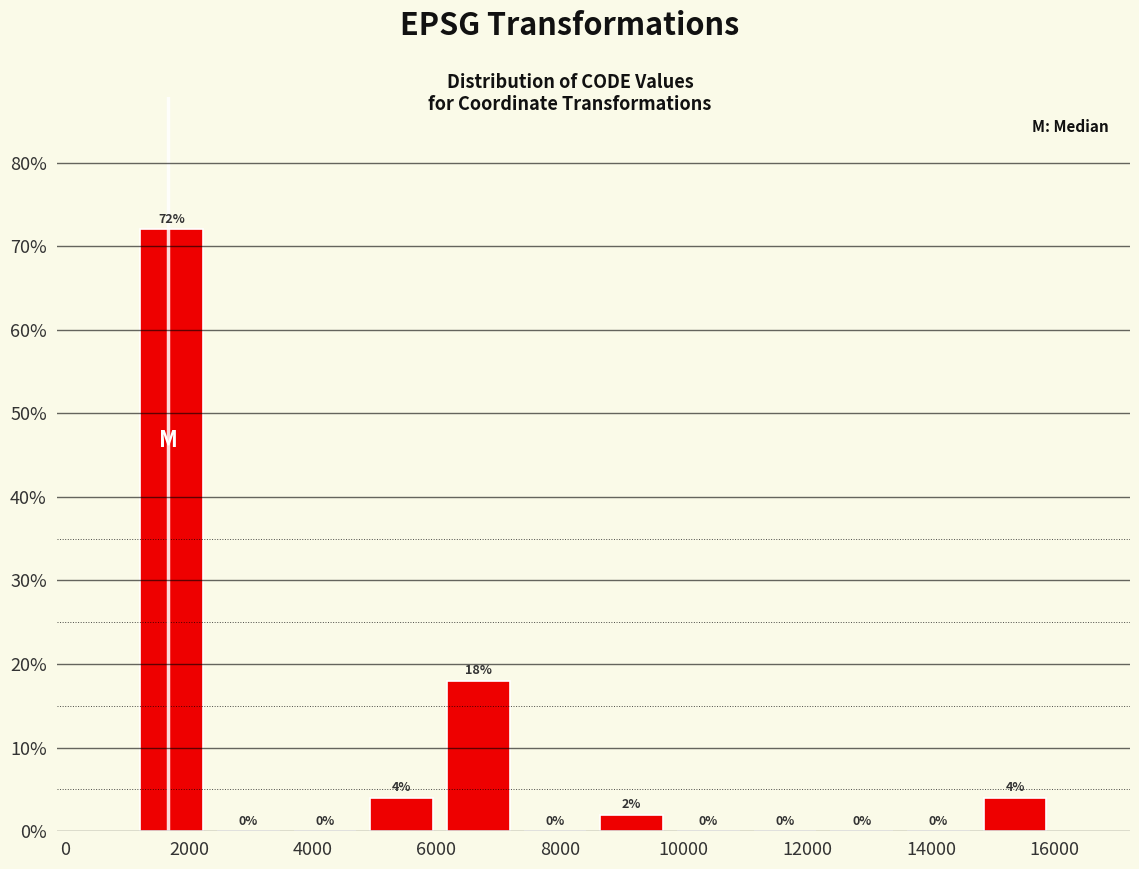

Reading left to right, transcribe this chart: for each bar, give the range it covers on the x-axis and its height. The bar edges are not printed on the chart, so give them approximately, as read against the axis.

1200 to 2400: 72
2400 to 3600: 0
3600 to 4800: 0
4800 to 6000: 4
6000 to 7200: 18
7200 to 8600: 0
8600 to 9800: 2
9800 to 11000: 0
11000 to 12200: 0
12200 to 13400: 0
13400 to 14800: 0
14800 to 16000: 4